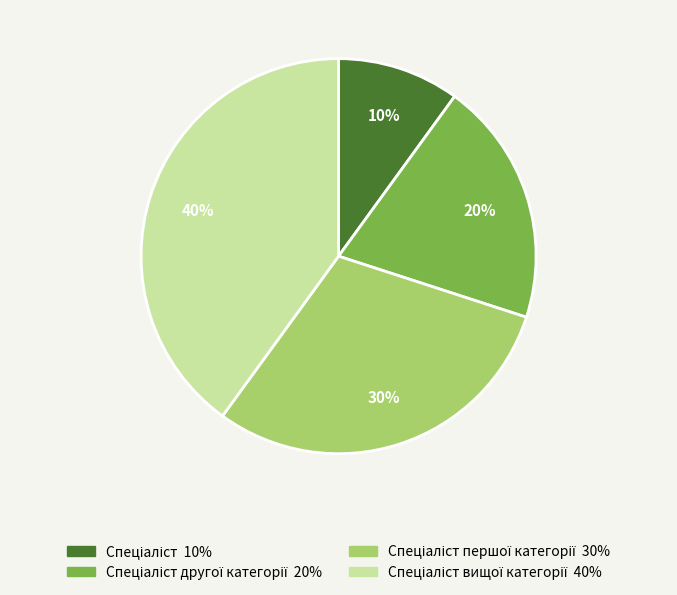

Is there a majority slice in this chart?

No